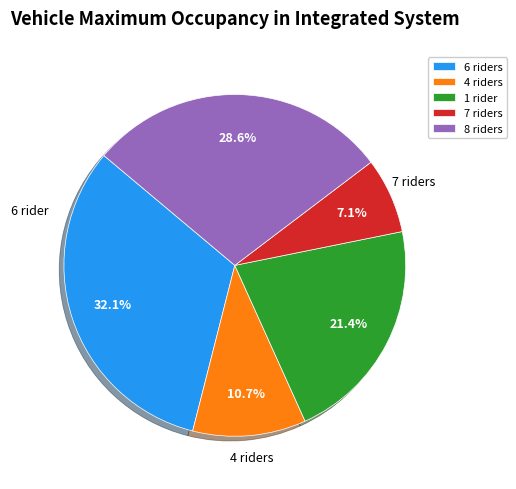

Is there any slice that represents more than half of the pie?

No